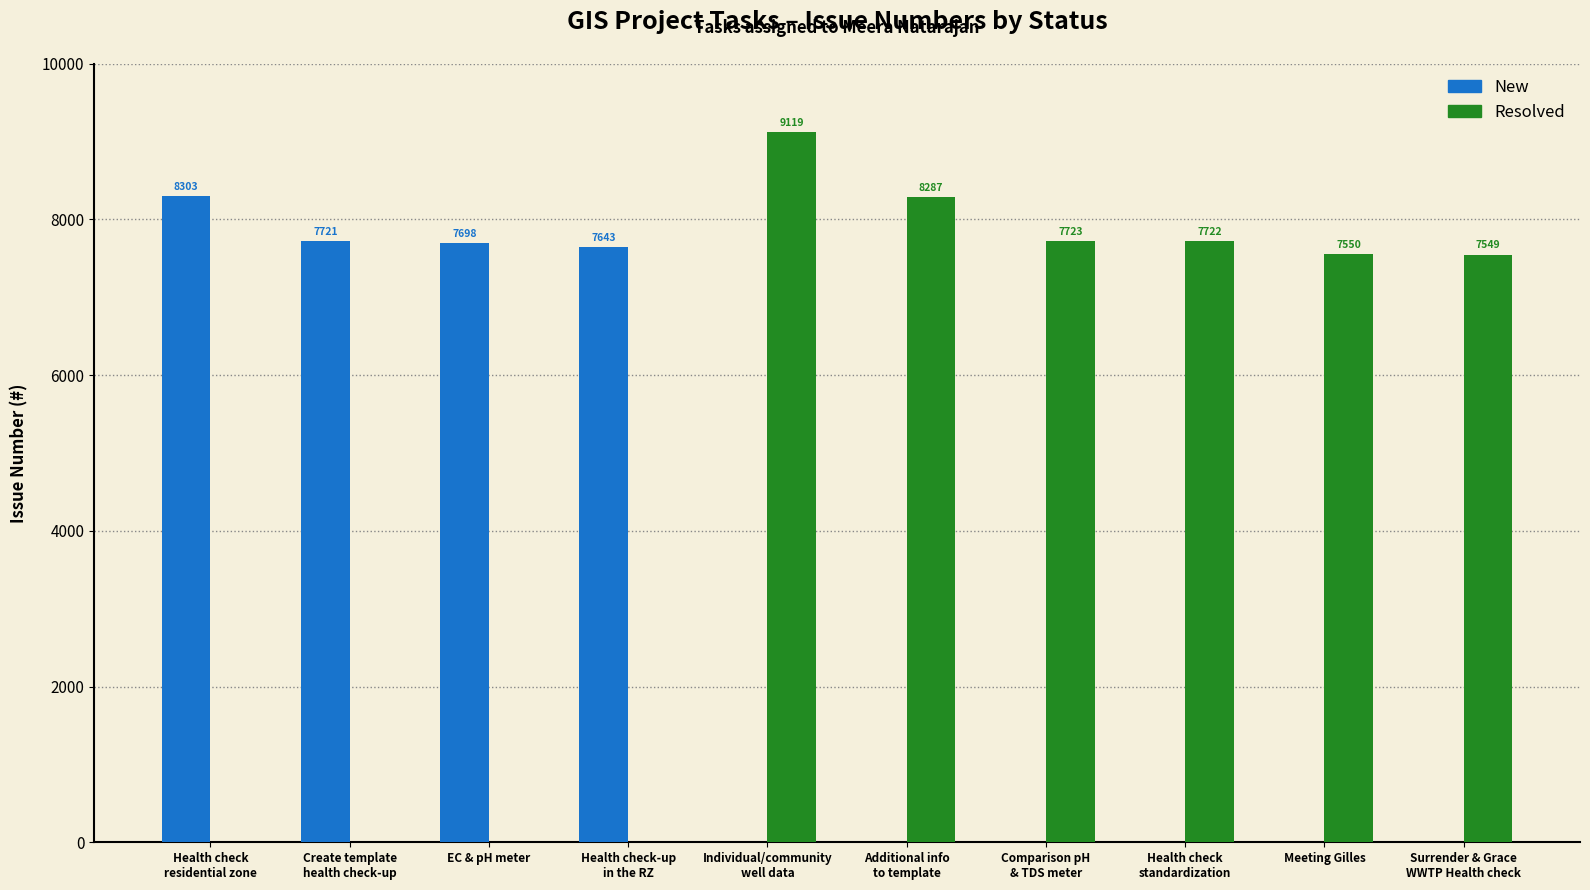

Count the number of categories in the chart.

10